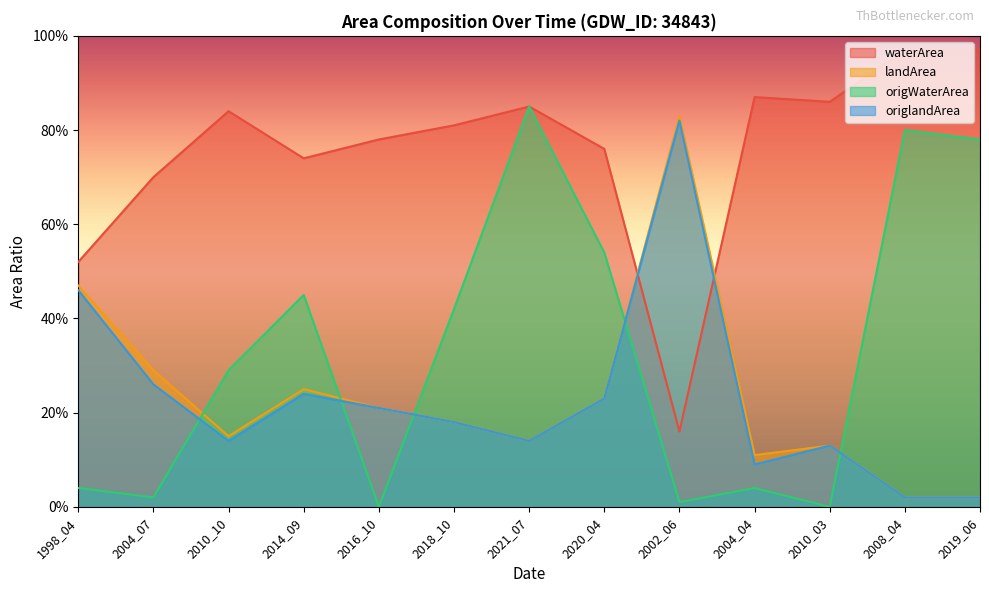

How many interior local peaks does the origWaterArea series have?

4